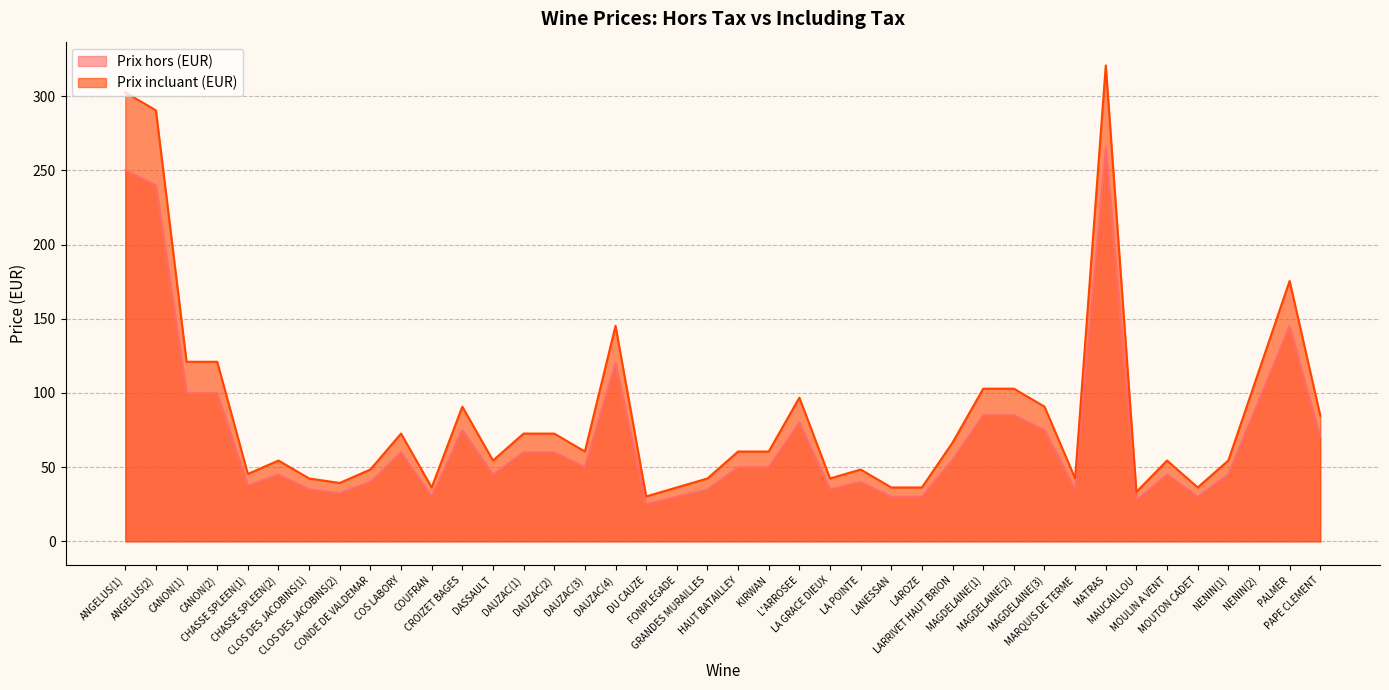

How many lines are shown in the chart?

2